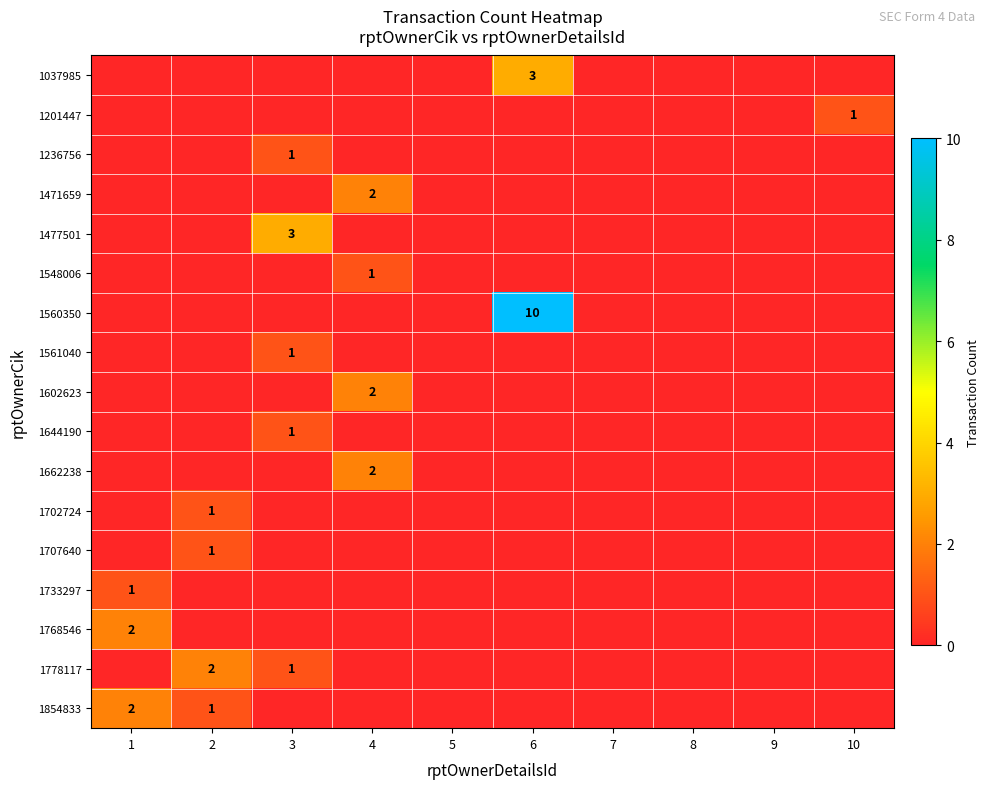

At which label does 1471659 reach its peak?

4